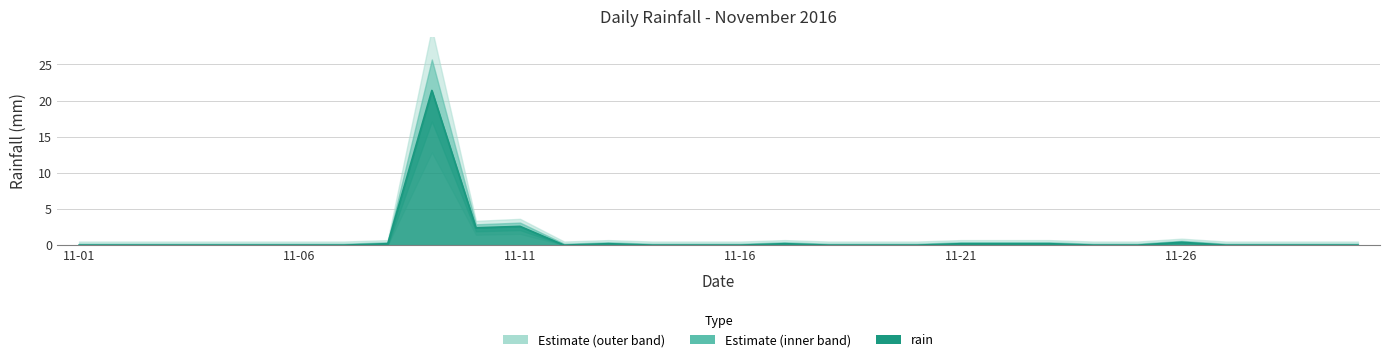

The chart shows a value of 21.4 at 2016-11-09. True or false?

True